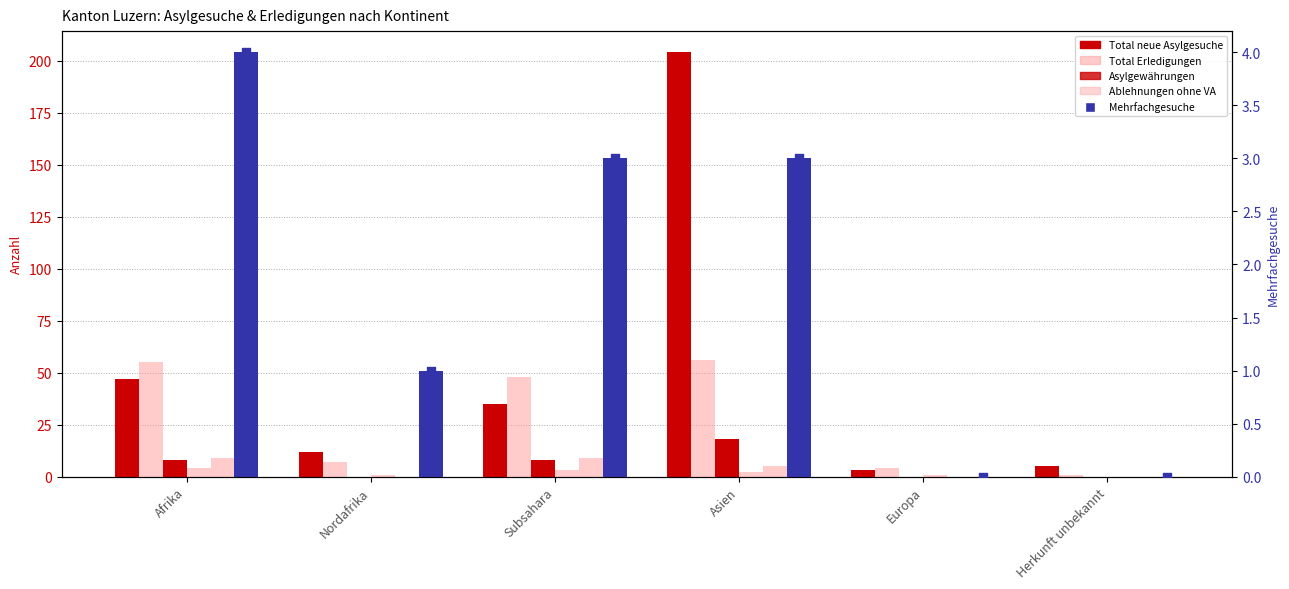

At how many categories does at least one series exceed 141?

1